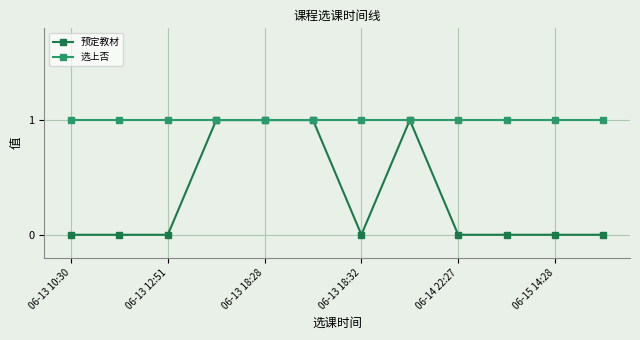

Which series has the widest spread of values?

预定教材